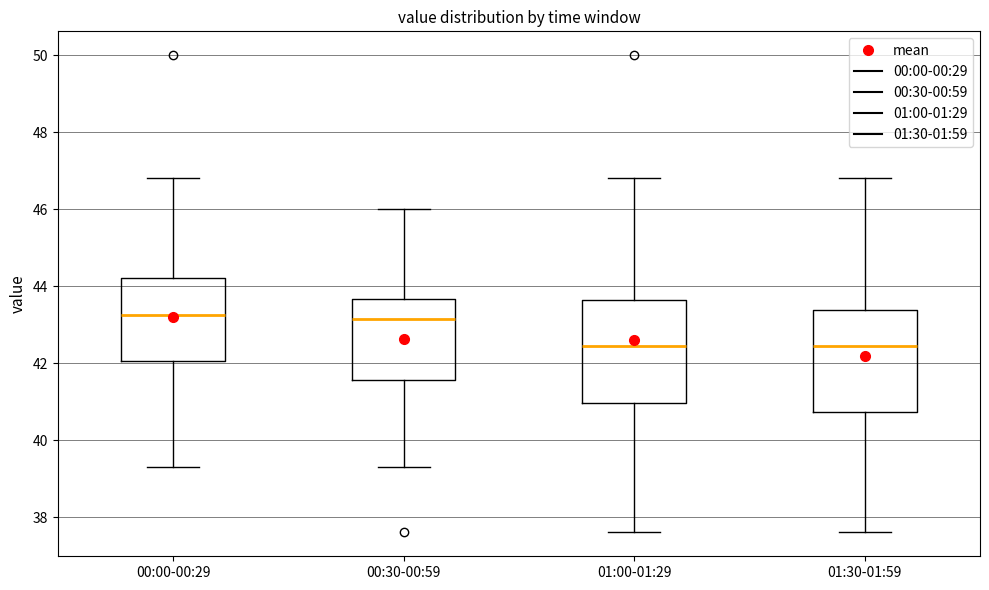

Reading left to right, read every box against the y-axis: the position of its median line, the range the box covers, and the ends of its whiskers. The values are not printed on the chart, so give them approximately, as read against the axis.

00:00-00:29: median 43.2, box 42.0 to 44.2, whiskers 39.4 to 46.8
00:30-00:59: median 43.2, box 41.6 to 43.6, whiskers 39.4 to 46.0
01:00-01:29: median 42.4, box 41.0 to 43.6, whiskers 37.6 to 46.8
01:30-01:59: median 42.4, box 40.8 to 43.4, whiskers 37.6 to 46.8